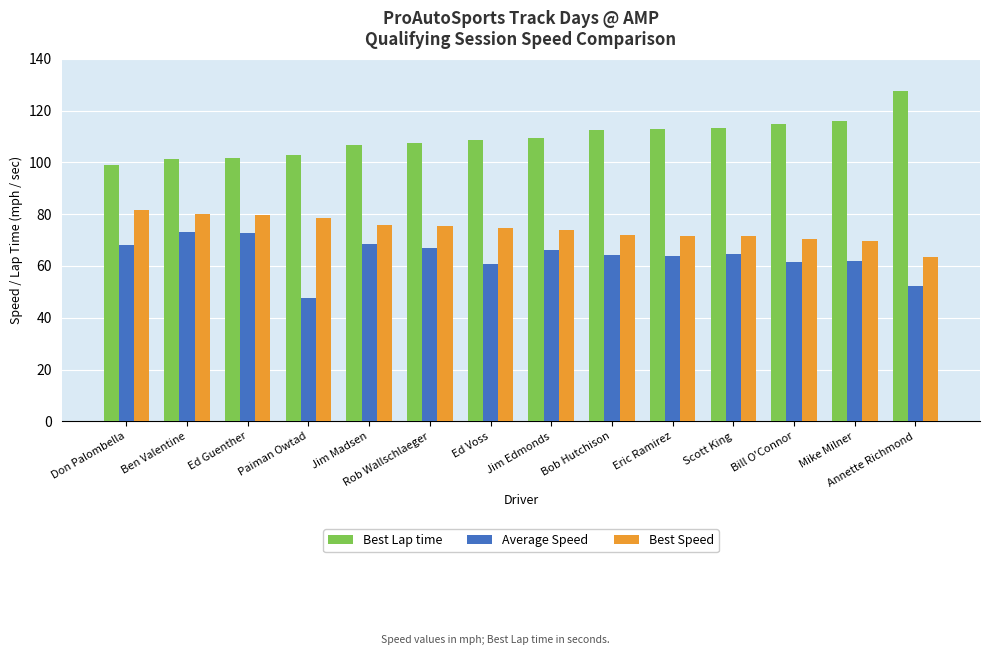

What is the total value across all series at Annette Richmond?

243.3